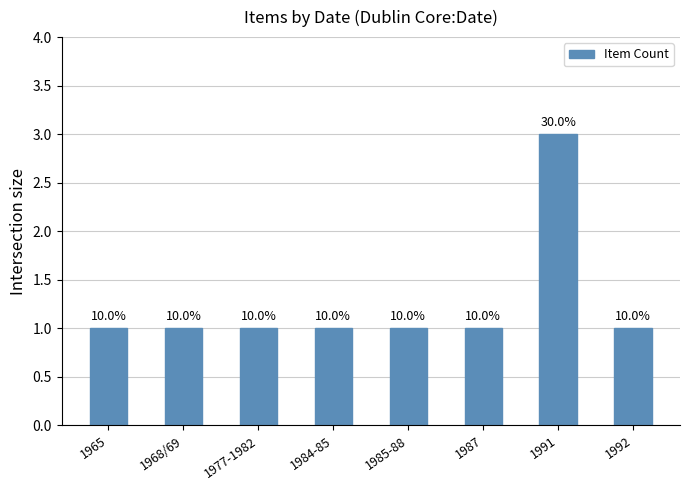

What is the difference between the maximum and minimum values?

2